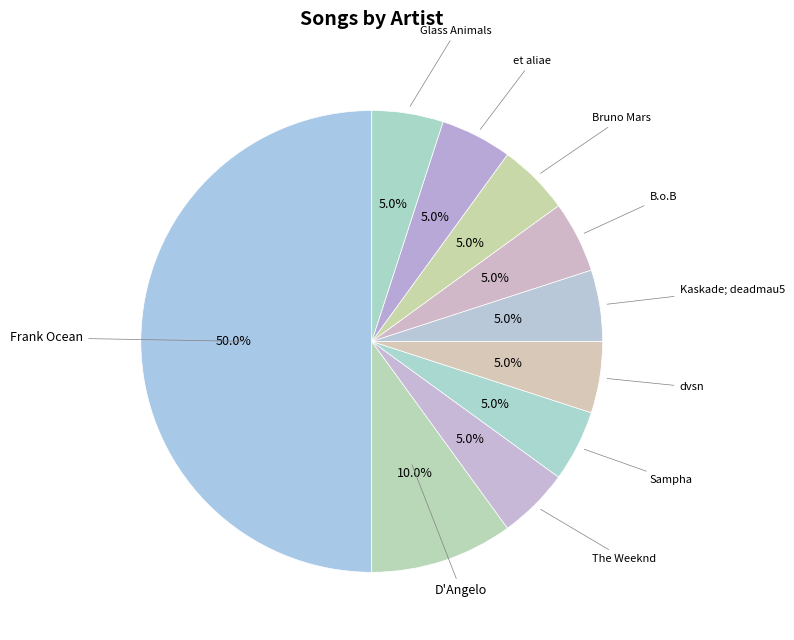

Count the number of slices in the pie.

10